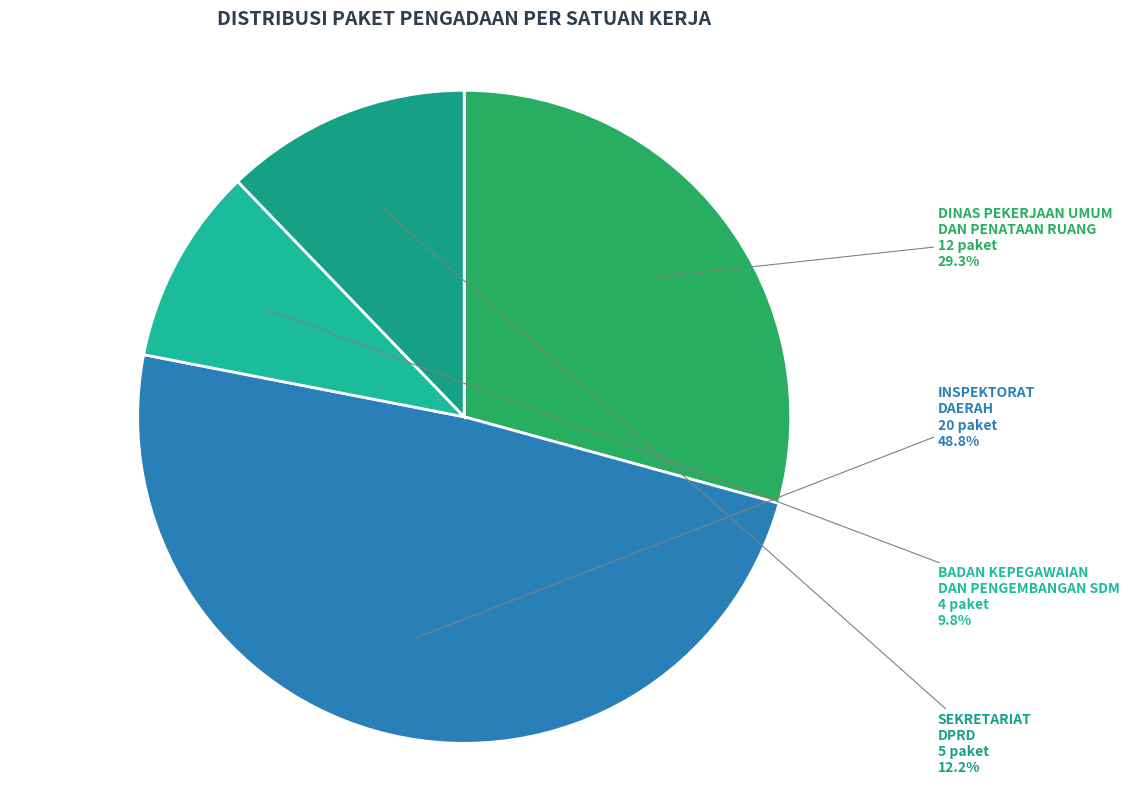

How many segments does this pie chart have?

4